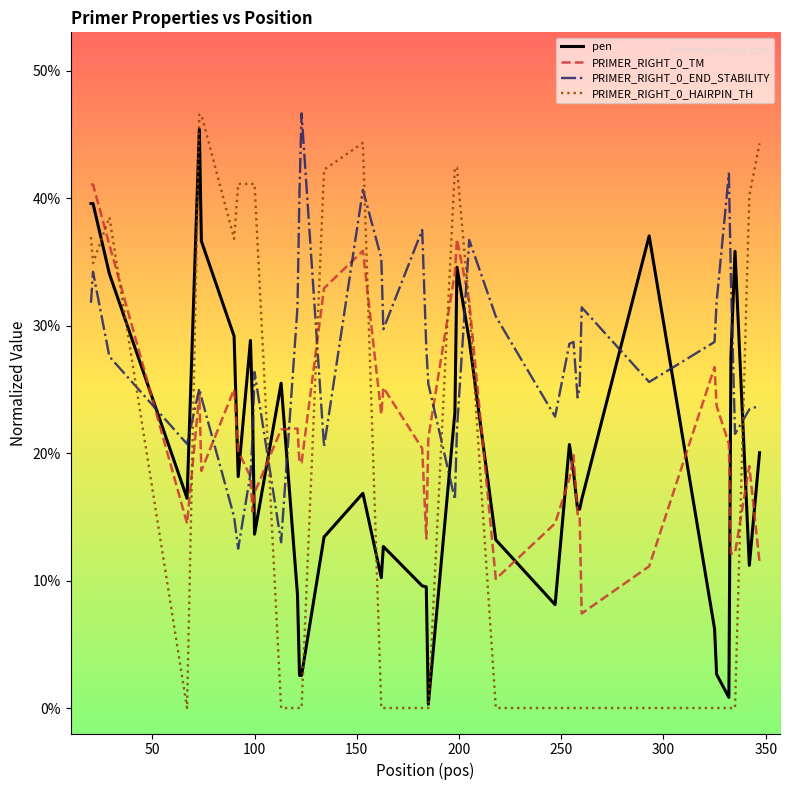

Which series has the largest range (max minus min)?

PRIMER_RIGHT_0_HAIRPIN_TH